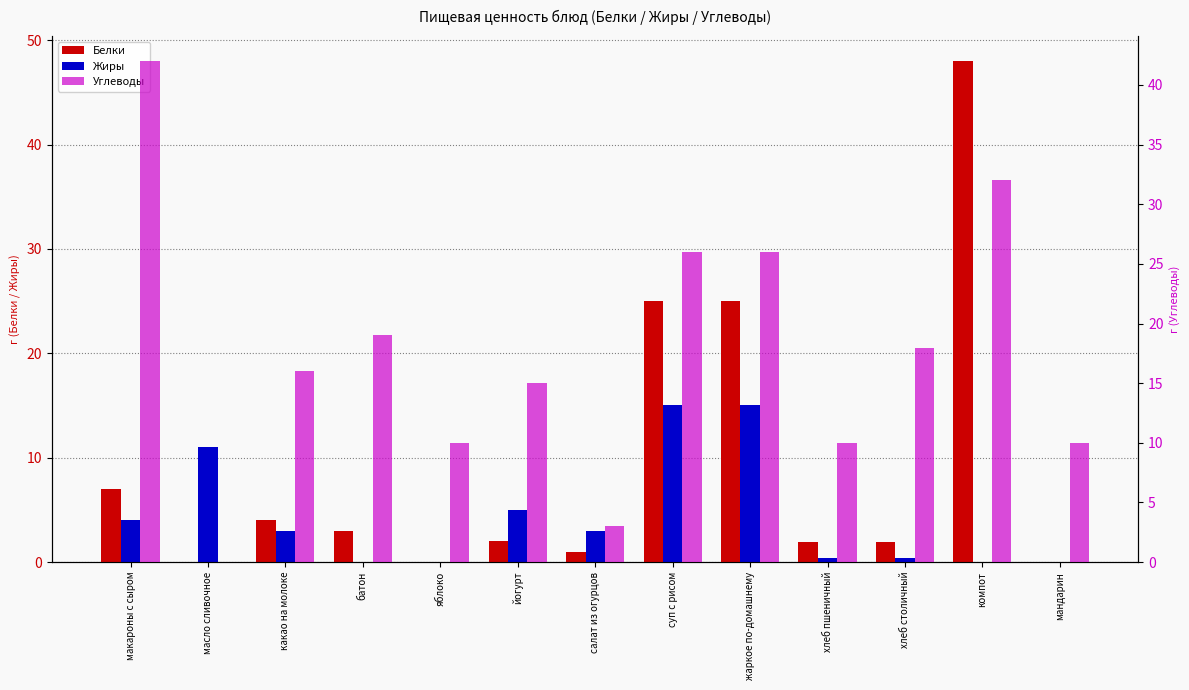

What is the label of the 8th bar from the right?

йогурт